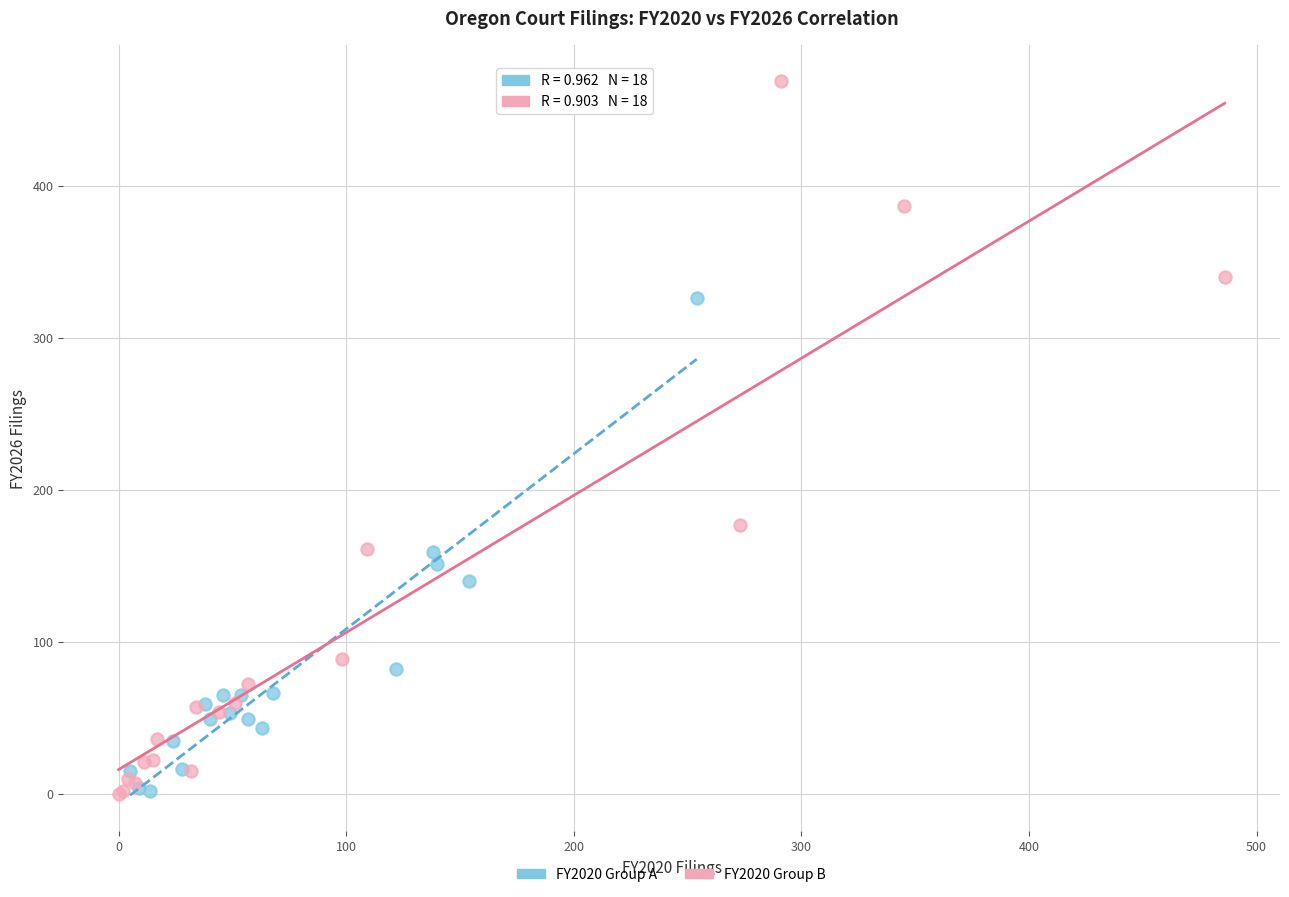

Which series reaches the maximum Y coordinate?

FY2020 Group B